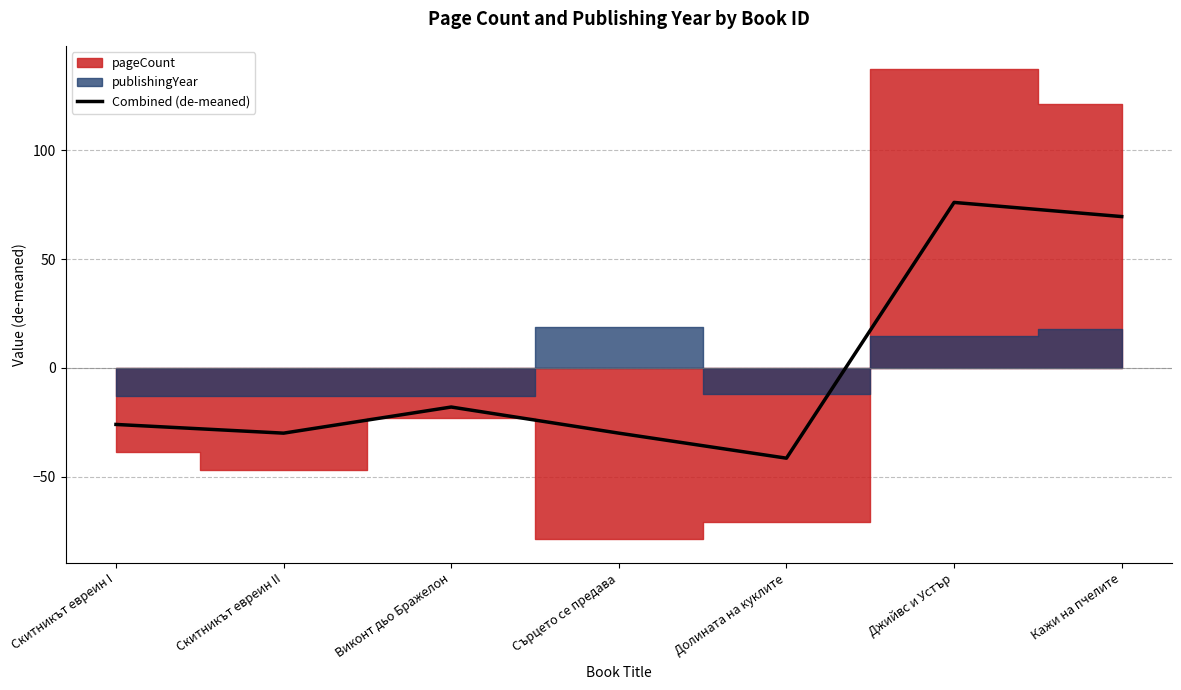

At which category does the data reach its first local valley?

Скитникът евреин II